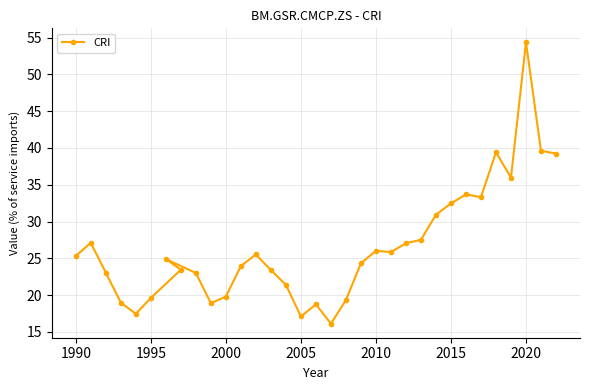

What is the smallest value displayed?

16.1